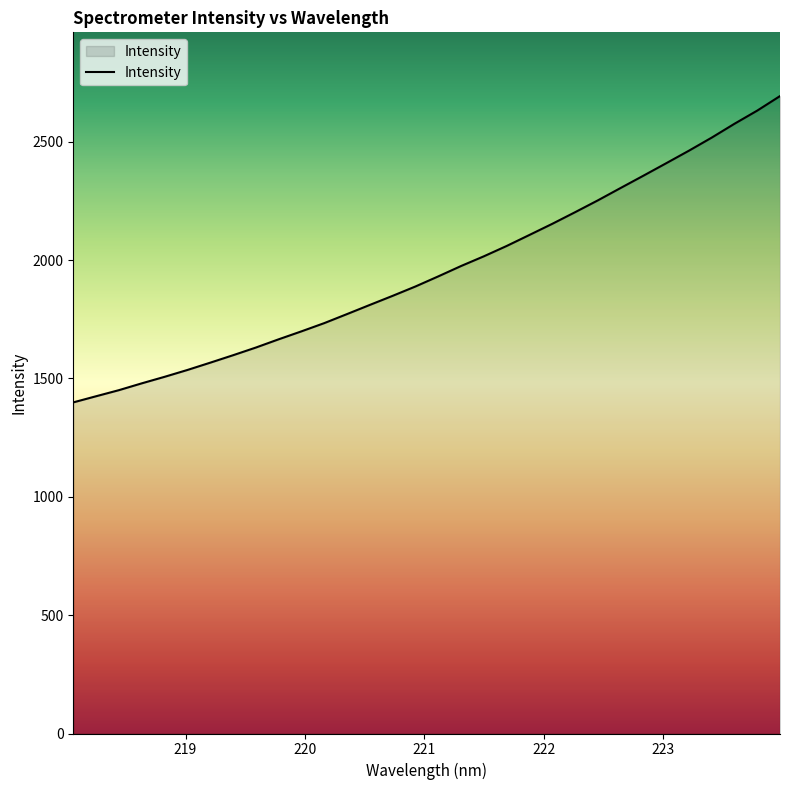

Count the number of values greater than 1931.

16